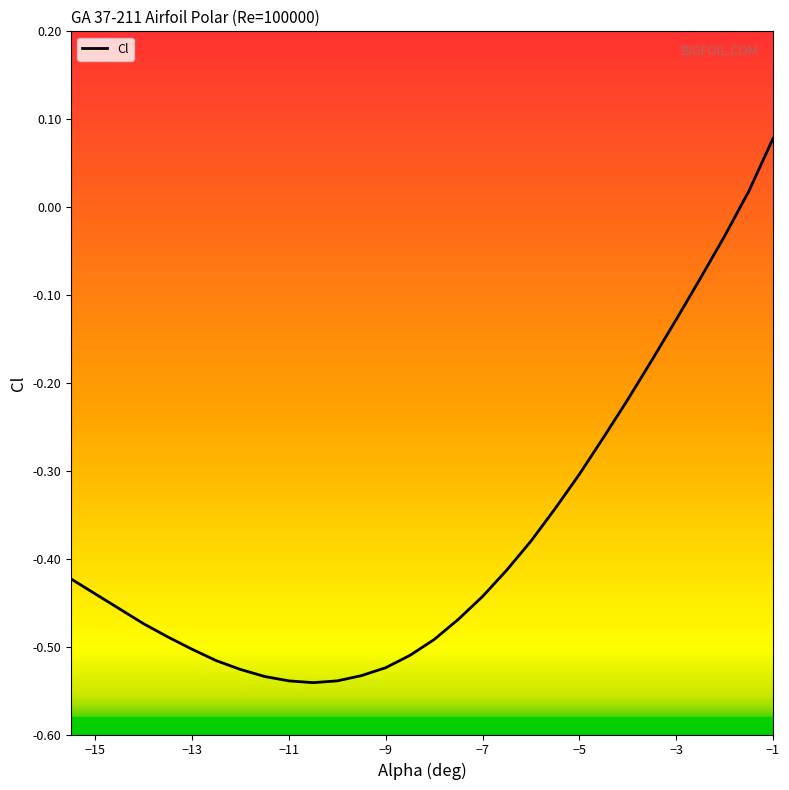

What is the difference between the maximum and minimum values?

0.6